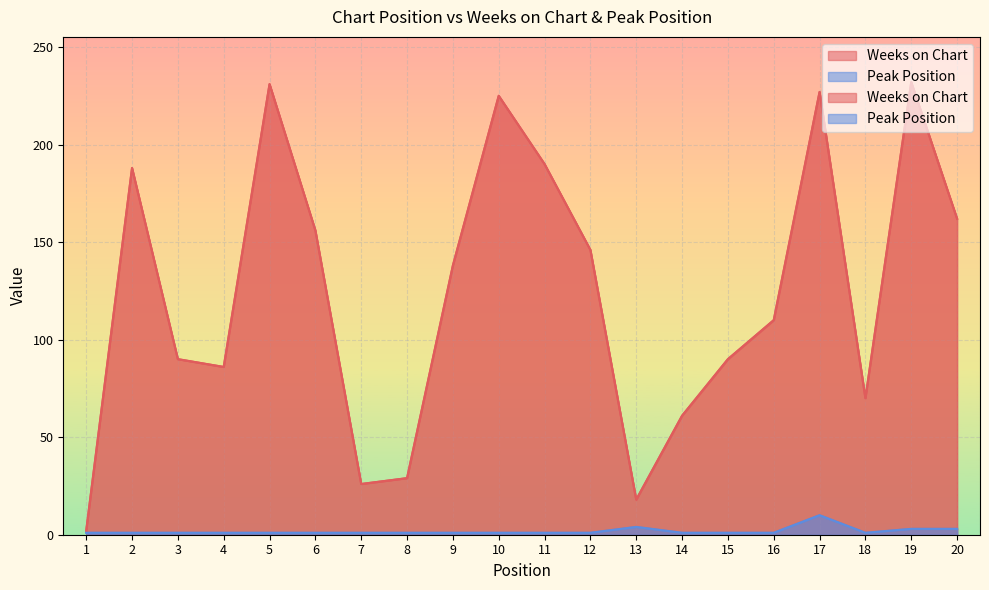

Which series changed the most between 4 and 10?

Weeks on Chart